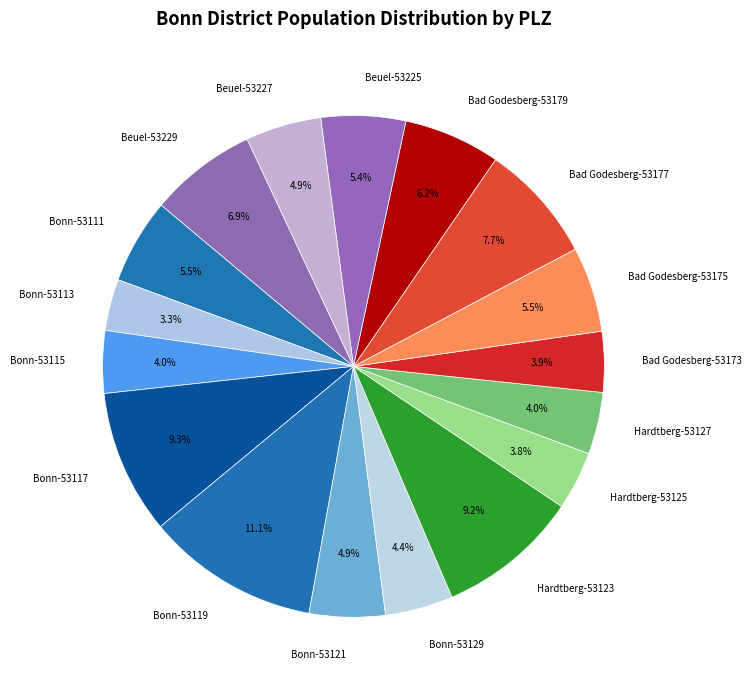

True or false: Bonn-53129 accounts for 4% of the total.

True